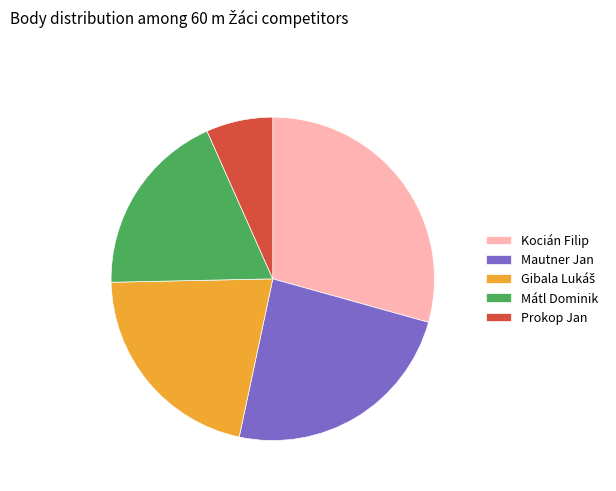

Which has a higher value, Prokop Jan or Mátl Dominik?

Mátl Dominik